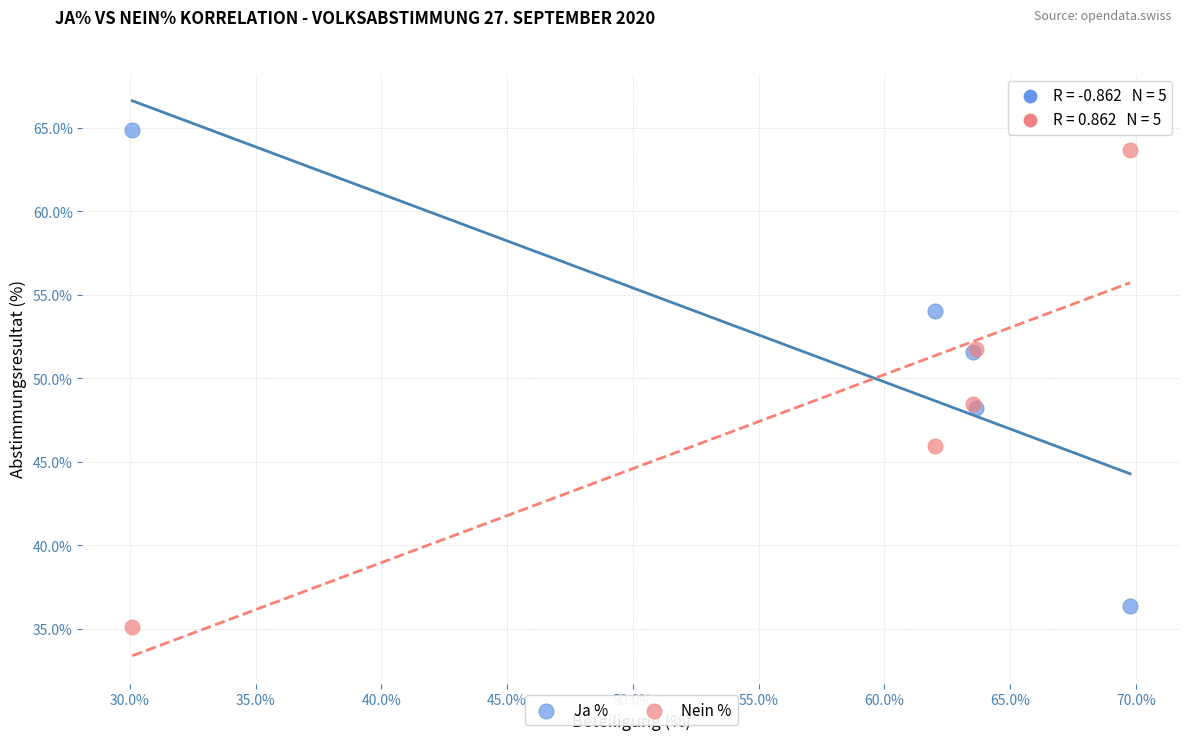

What is the X range (max minus min) for the scatter plot?

39.7